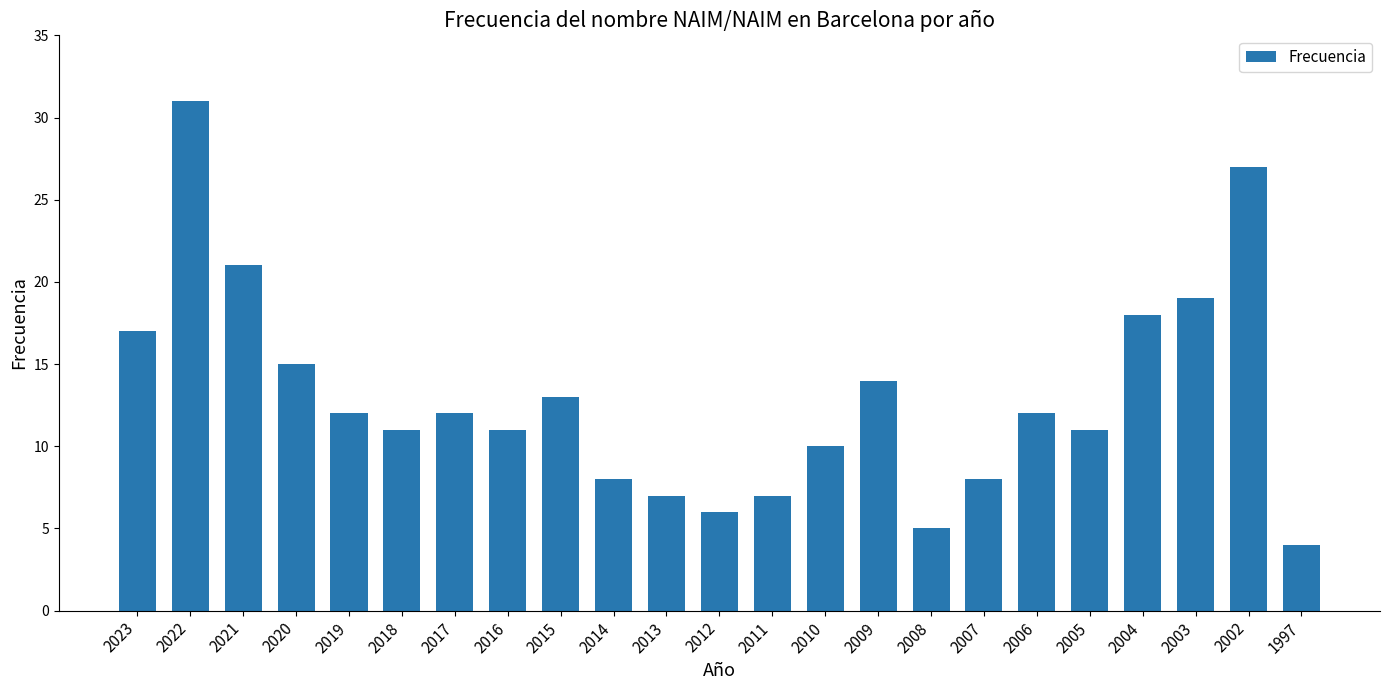

True or false: the data shows 4 at 2016.

False